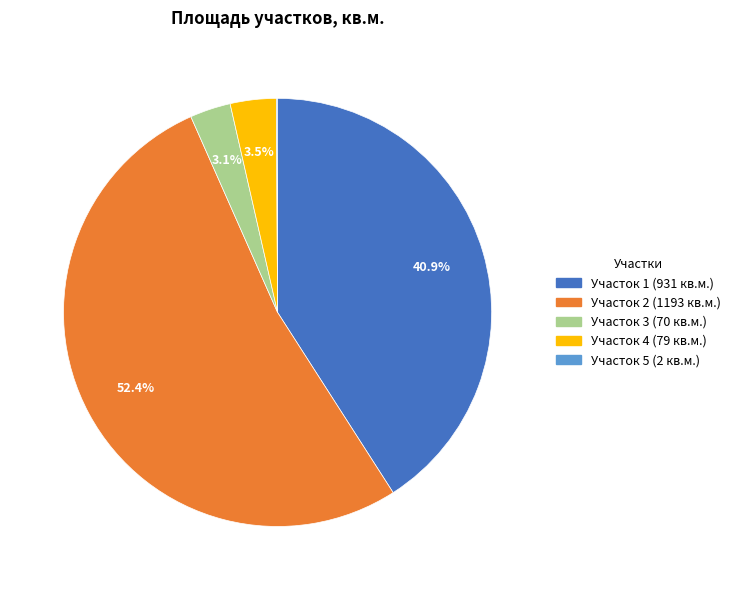

Is the sum of Участок 1 and Участок 3 greater than half?

No